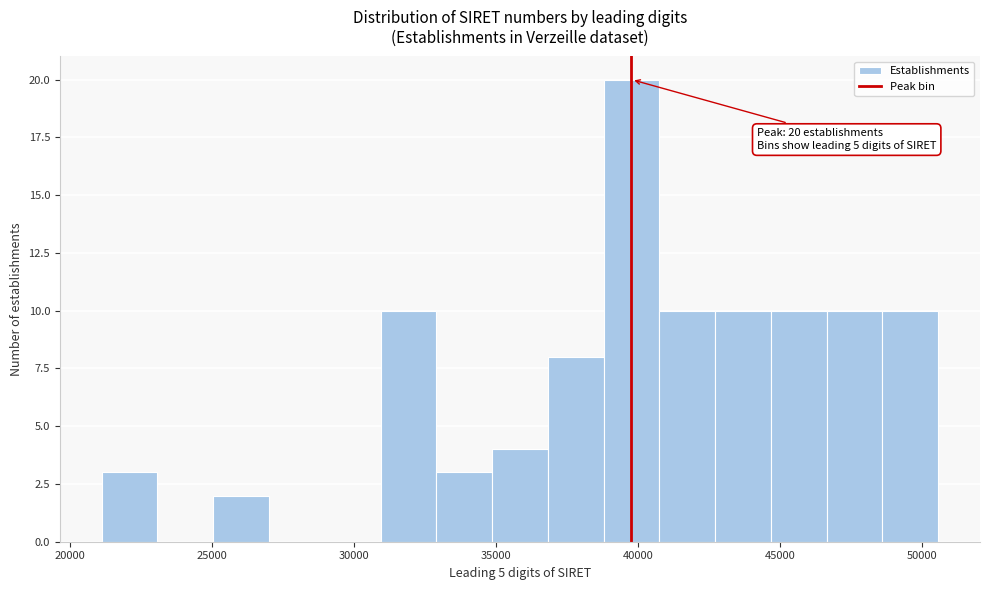

Around what value on the x-axis is the tallest bar? Give the approximate position of its centre, as read against the axis.

40000